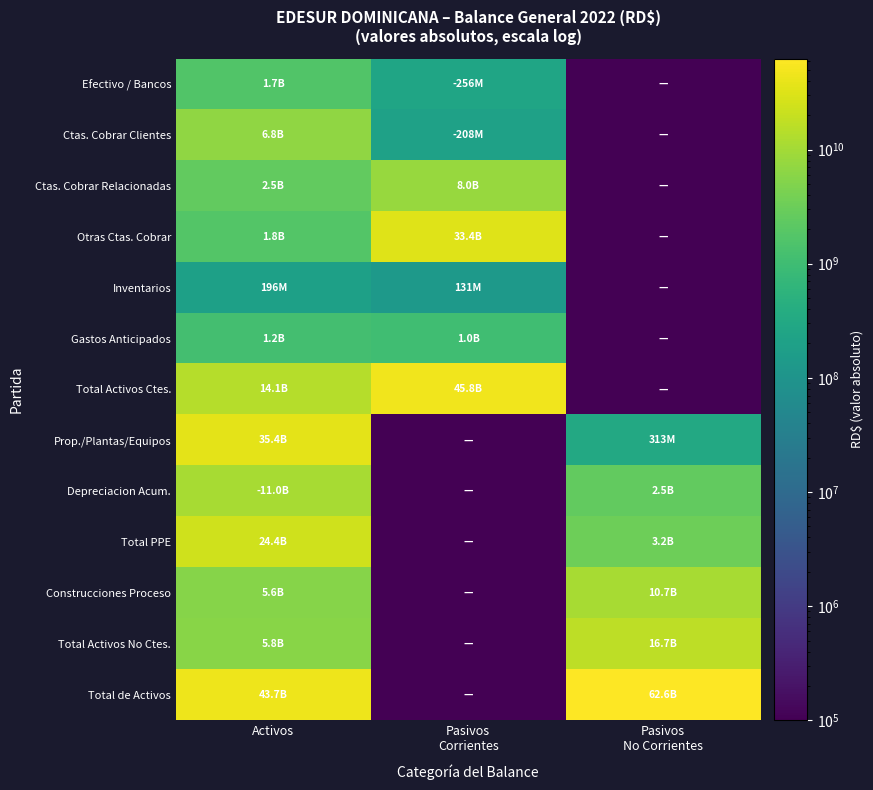

At how many categories does at least one series exceed 38843242555?

3